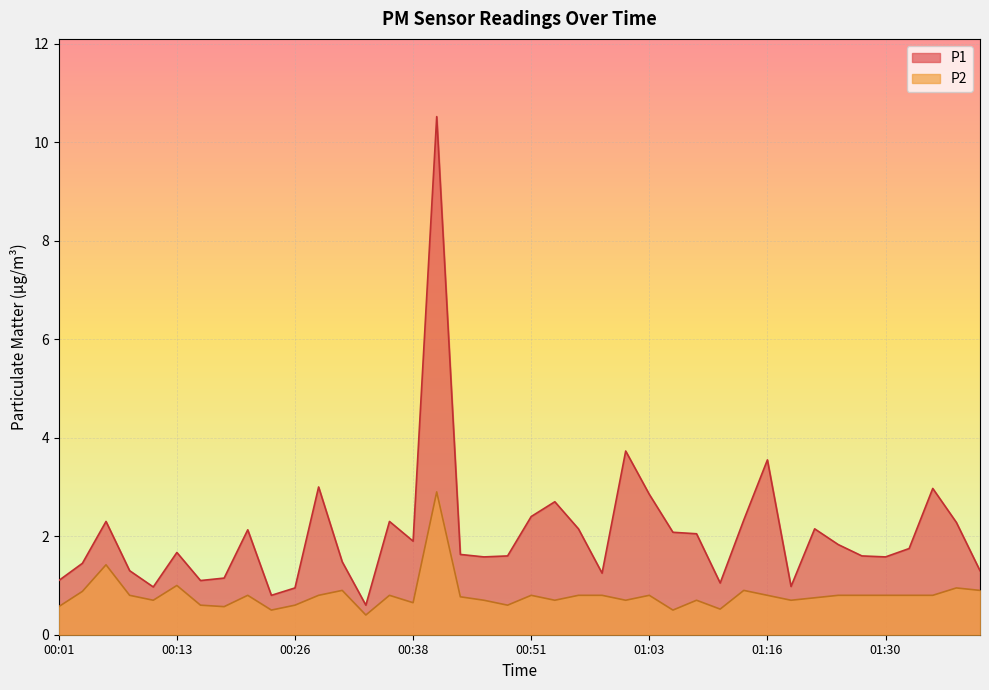

True or false: P2 and P1 cross at least once.

False